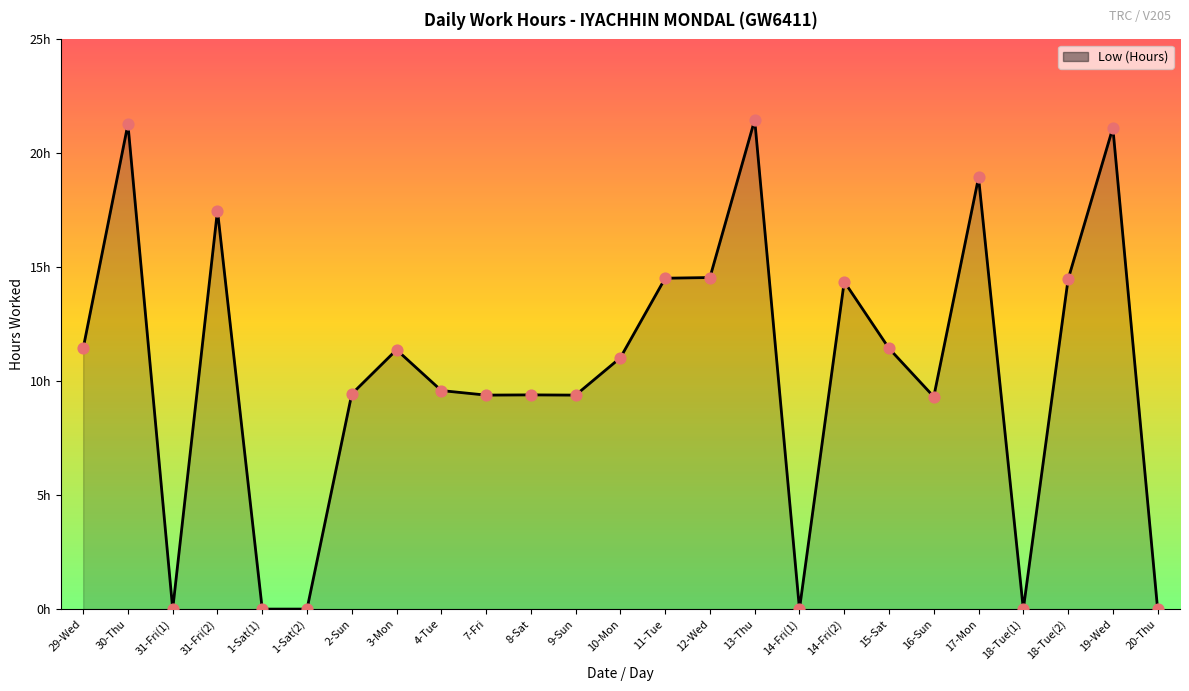

What is the change in value from 13-Thu to 17-Mon?

-2.5